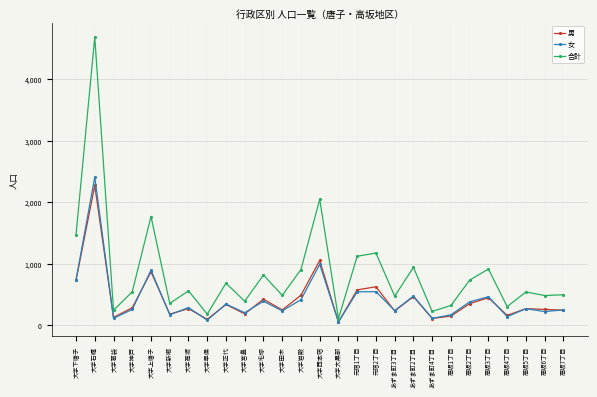

True or false: 男 and 合計 cross at least once.

False